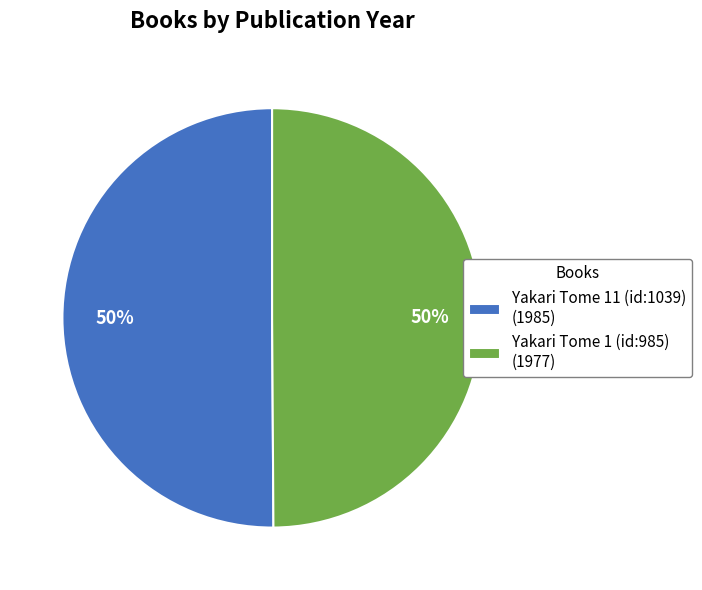

Do Yakari Tome 1 (id:985) and Yakari Tome 11 (id:1039) together represent more than half of the pie?

Yes